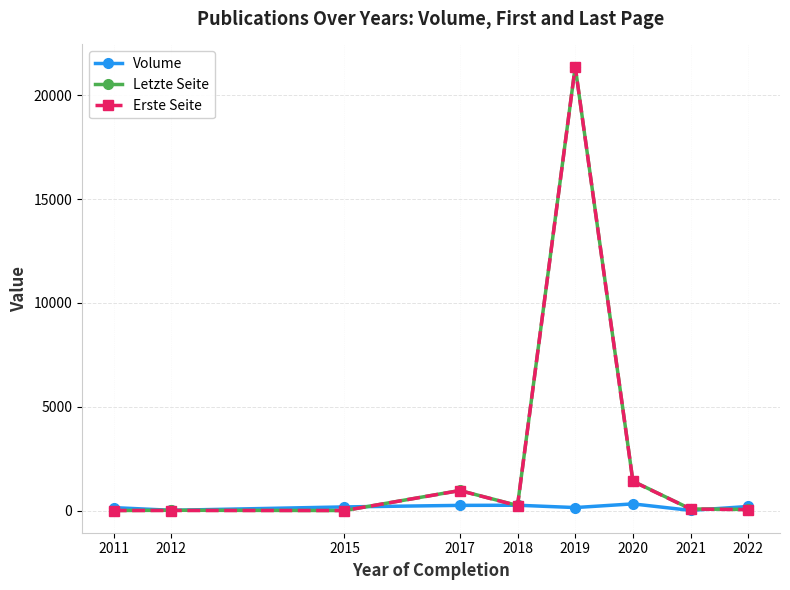

What is the difference between the second highest and minimum values in the Erste Seite series?

1403